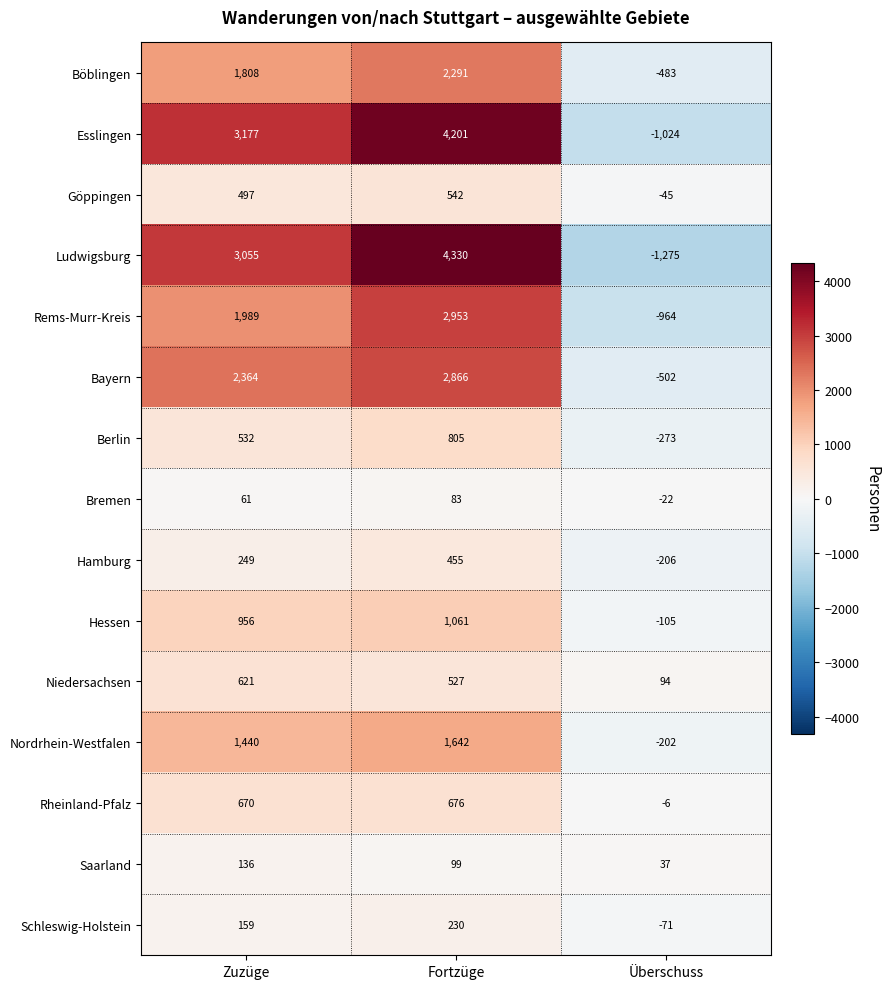

Which series has the largest total across all categories?

Esslingen